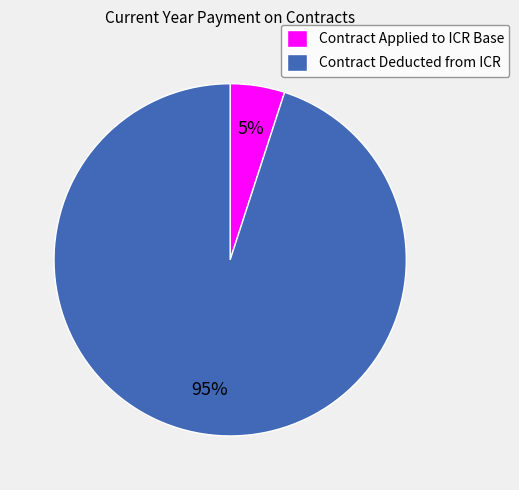

How many slices are in this pie chart?

2